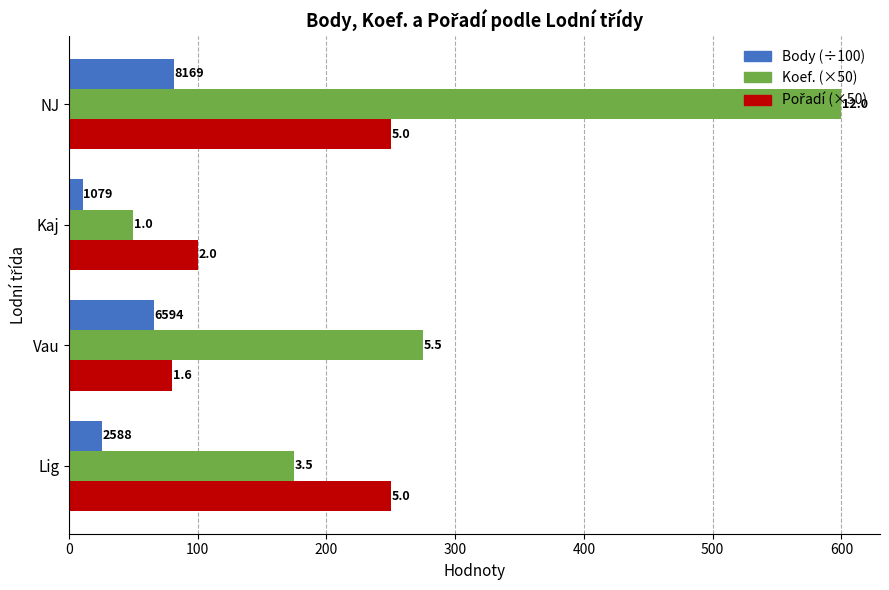

Count the number of data series in this chart.

3